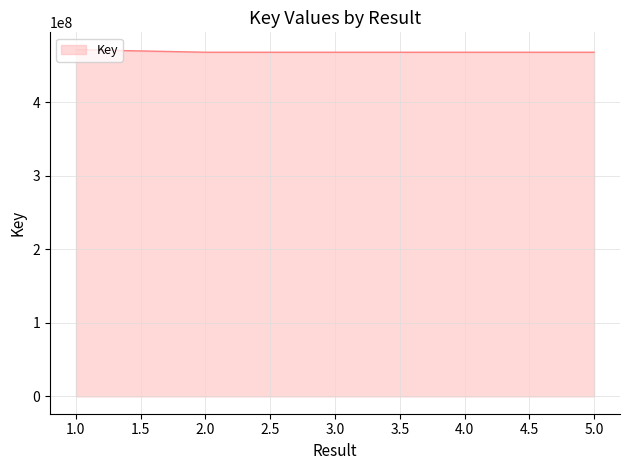

What is the maximum value shown in the chart?

471125331